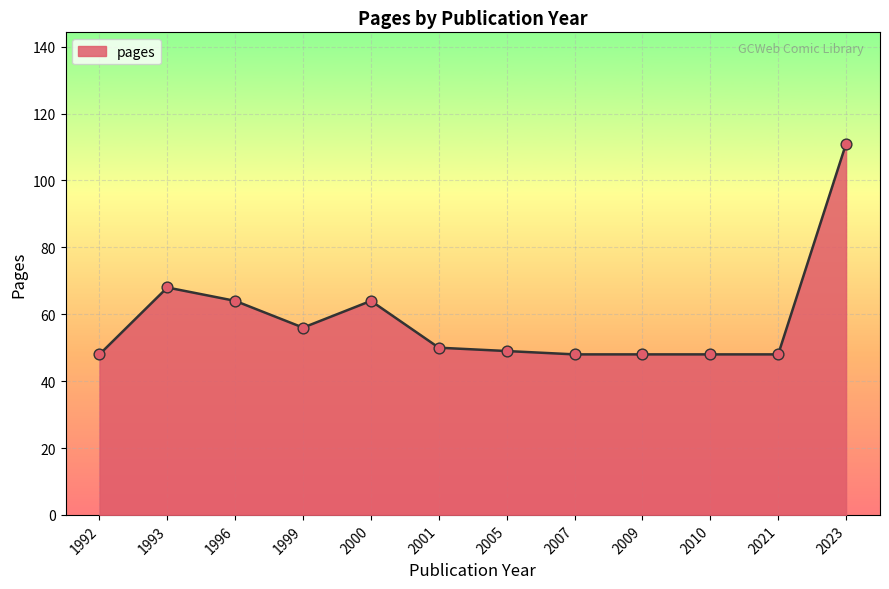

Between 2023 and 1999, which is larger?

2023